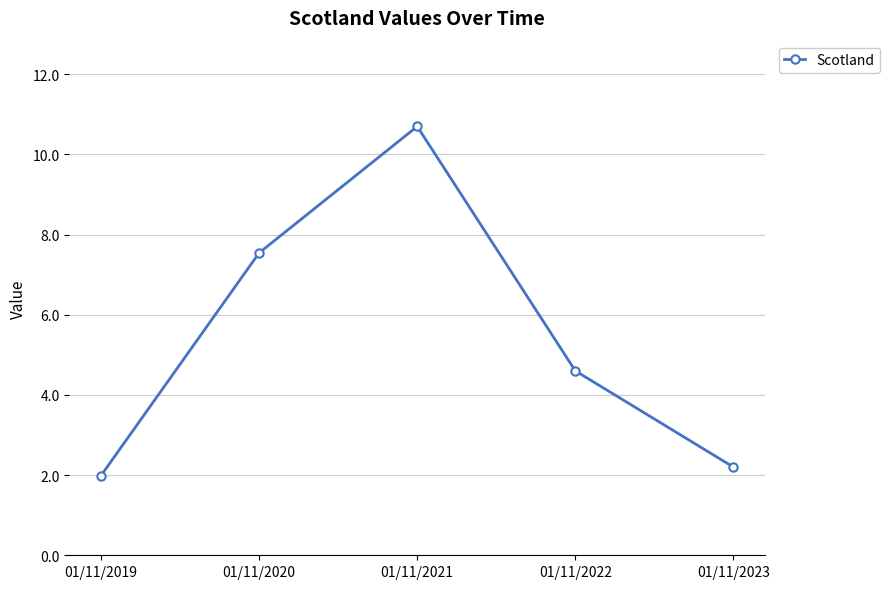

What is the value of the 5th point from the left?

2.2